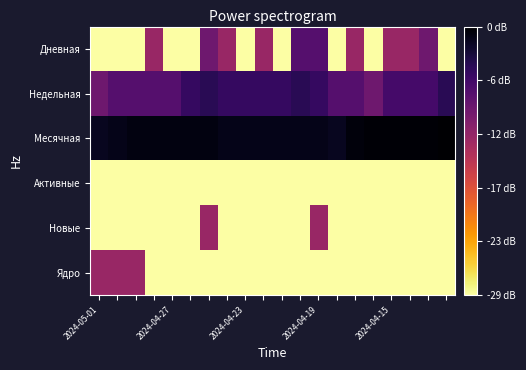

Reading right to left, transcribe all the data shown in this chart.

Дневная: -1.7	0.3	0.0	0.0	-1.7	0.0	-1.7	0.5	0.5	-1.7	0.0	-1.7	0.0	0.3	-1.7	-1.7	0.0	-1.7	-1.7	-1.7
Недельная: 0.8	0.6	0.6	0.6	0.3	0.5	0.5	0.7	0.8	0.7	0.7	0.7	0.7	0.8	0.7	0.5	0.5	0.5	0.5	0.3
Месячная: 1.2	1.2	1.2	1.2	1.2	1.1	1.0	1.1	1.1	1.1	1.1	1.1	1.1	1.1	1.1	1.1	1.1	1.1	1.1	1.0
Активные: -1.7	-1.7	-1.7	-1.7	-1.7	-1.7	-1.7	-1.7	-1.7	-1.7	-1.7	-1.7	-1.7	-1.7	-1.7	-1.7	-1.7	-1.7	-1.7	-1.7
Новые: -1.7	-1.7	-1.7	-1.7	-1.7	-1.7	-1.7	0.0	-1.7	-1.7	-1.7	-1.7	-1.7	0.0	-1.7	-1.7	-1.7	-1.7	-1.7	-1.7
Ядро: -1.7	-1.7	-1.7	-1.7	-1.7	-1.7	-1.7	-1.7	-1.7	-1.7	-1.7	-1.7	-1.7	-1.7	-1.7	-1.7	-1.7	0.0	0.0	0.0